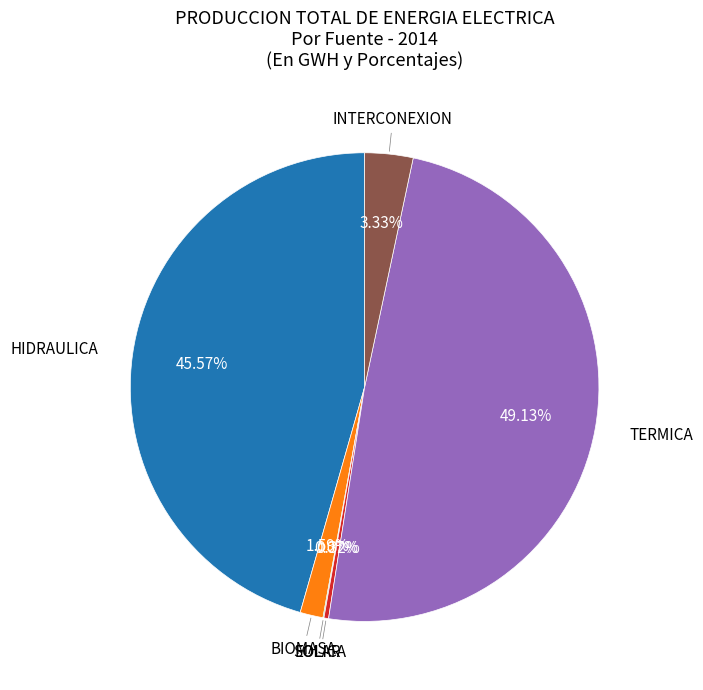

Is there a majority slice in this chart?

No